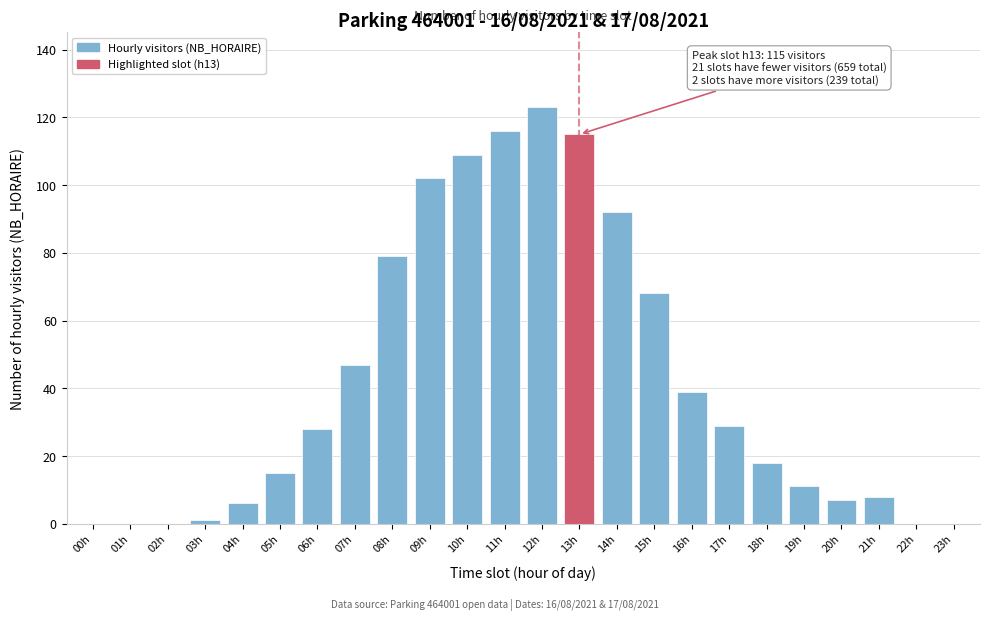

Reading left to right, extract all data points from this chart.

00h=0	01h=0	02h=0	03h=1	04h=6	05h=15	06h=28	07h=47	08h=79	09h=102	10h=109	11h=116	12h=123	13h=115	14h=92	15h=68	16h=39	17h=29	18h=18	19h=11	20h=7	21h=8	22h=0	23h=0